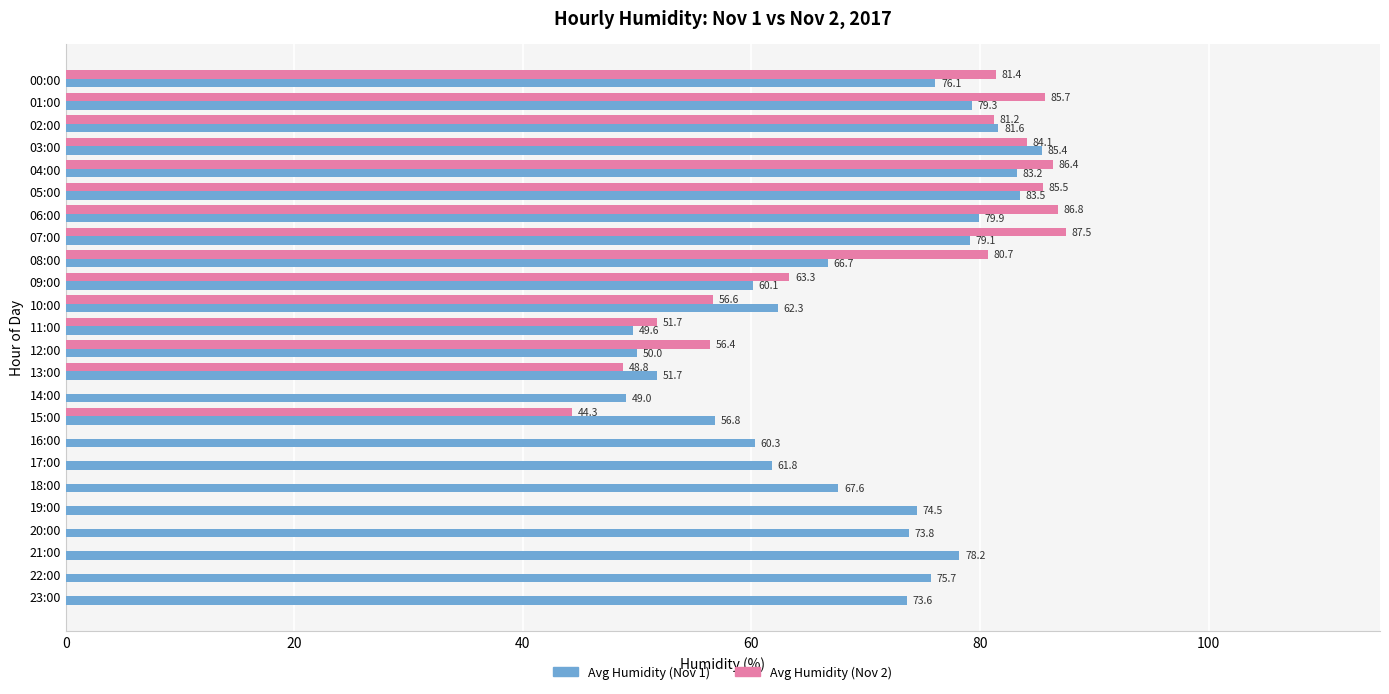

True or false: Avg Humidity (Nov 1) has a value of 60.3 at 16:00.

True